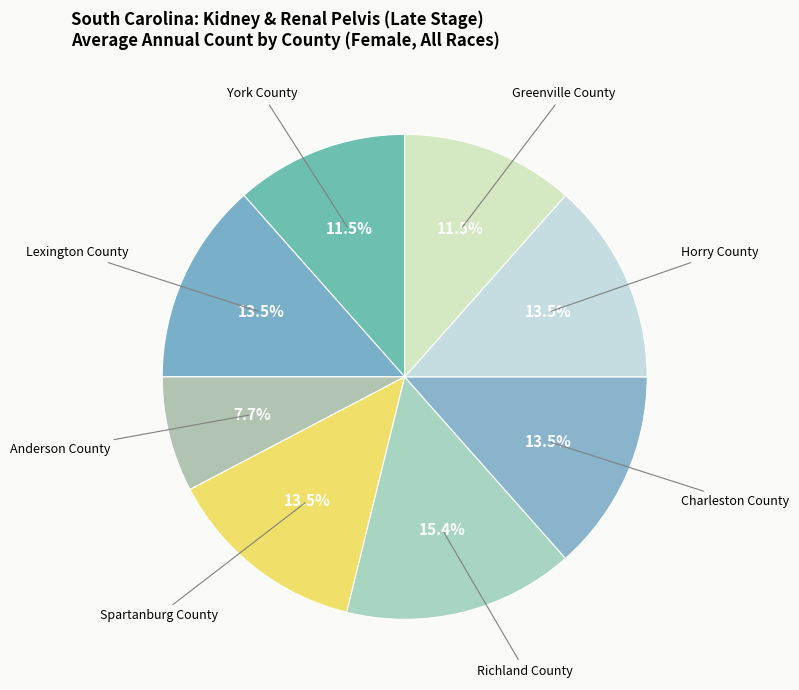

To the nearest percent, what is the difference between the largest and smallest slice percentages?

8%